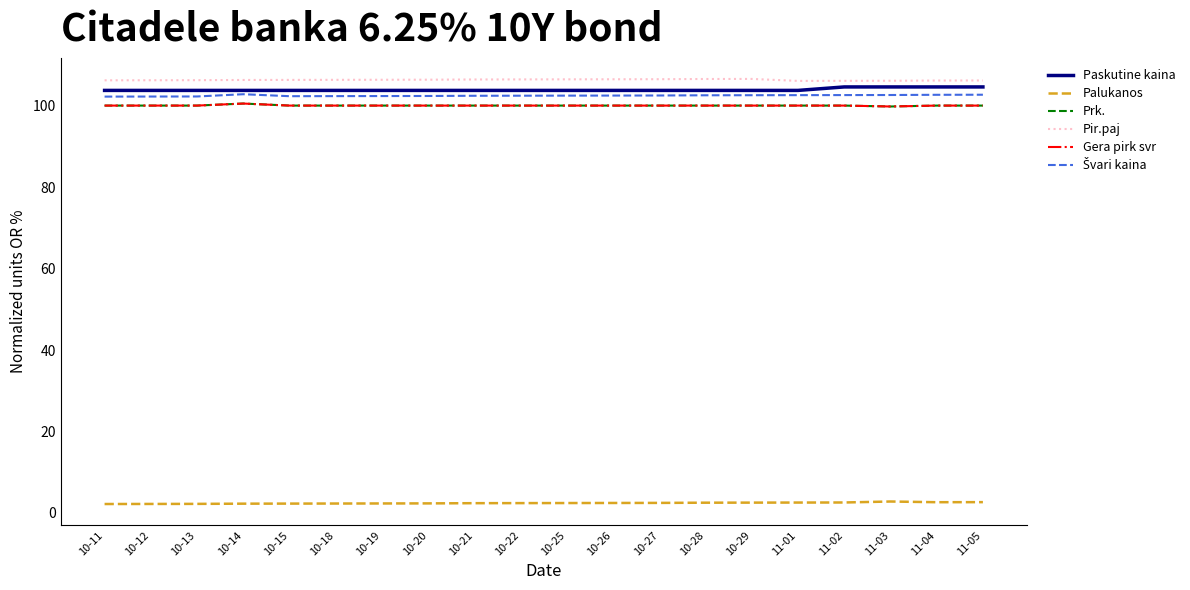

What position from the left is 11-01?

16